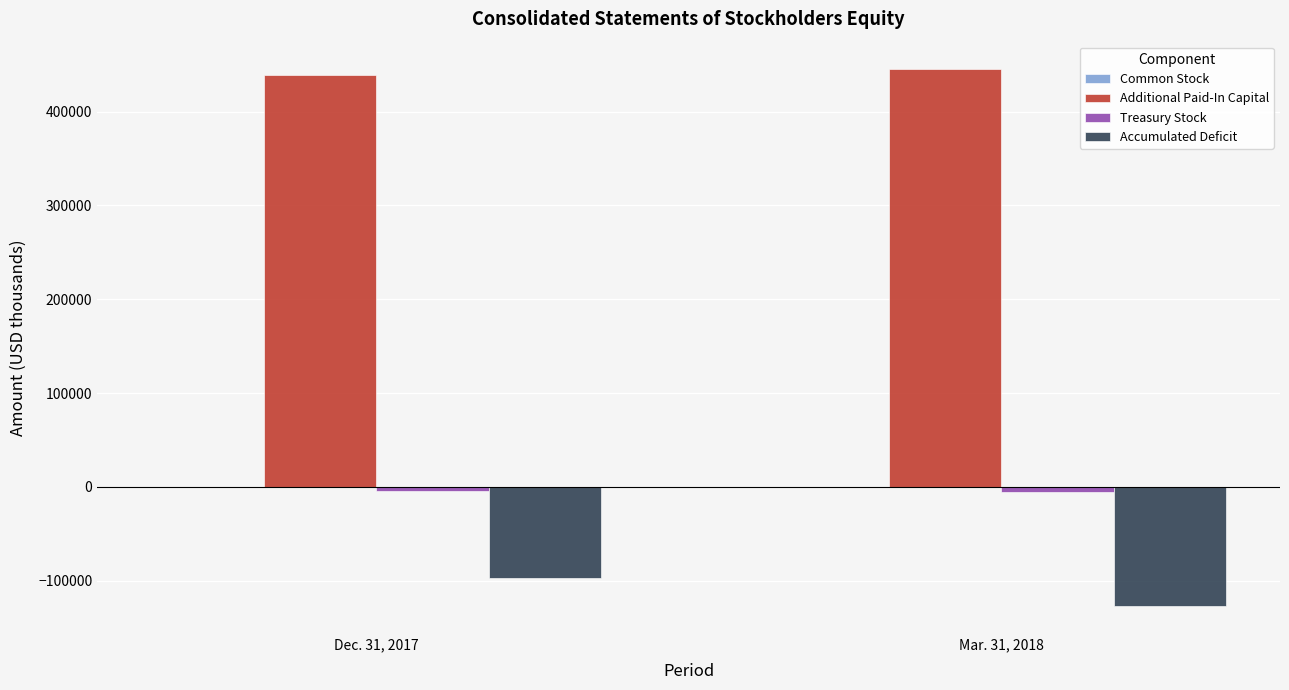

What is the greatest value displayed?

446022